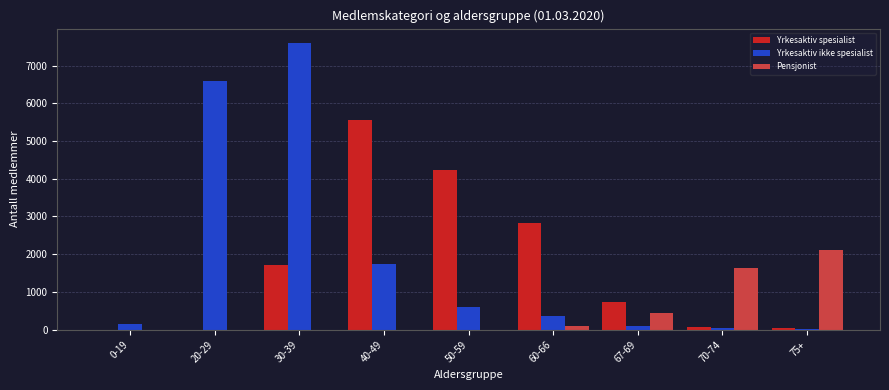

Between 20-29 and 70-74, which series saw the biggest shift?

Yrkesaktiv ikke spesialist